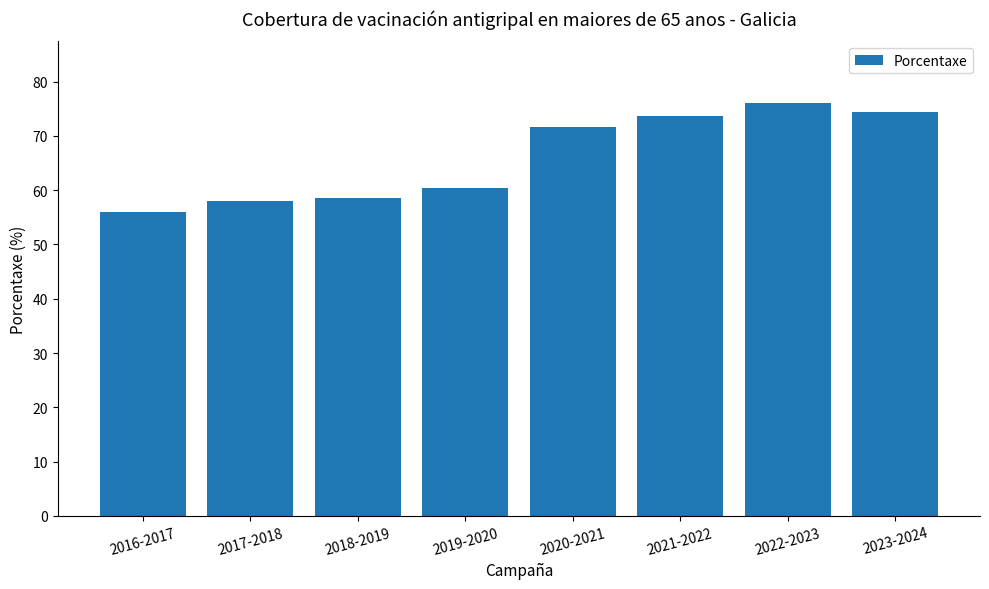

How many bars are there in total?

8